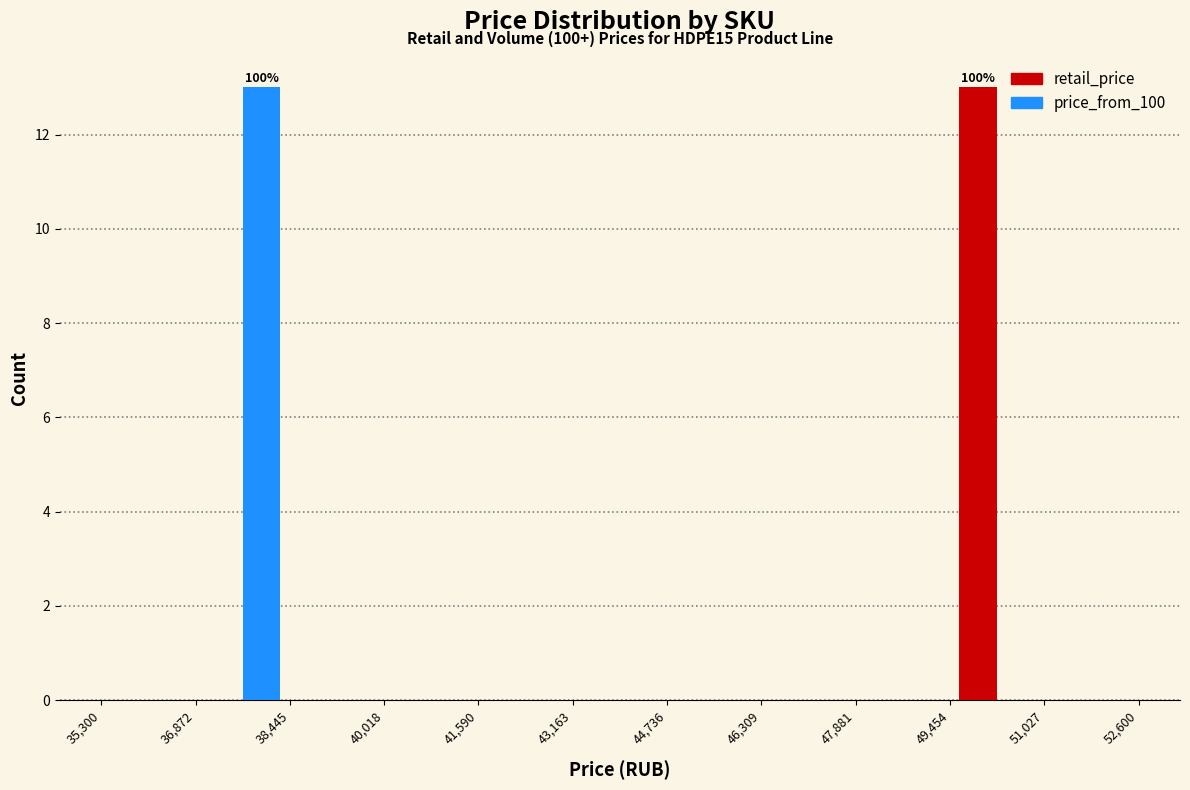

In the price_from_100 series, which range on the x-axis has the tallest bar?

36,872 to 38,445